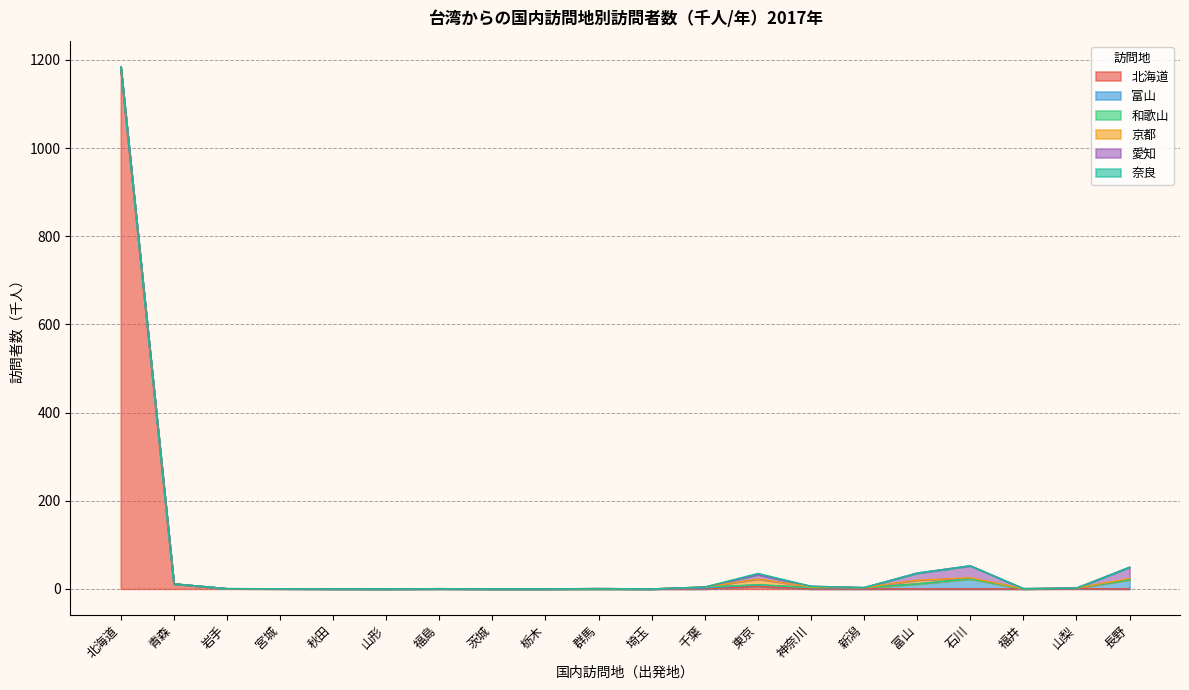

Which has a higher value, 秋田 or 石川?

秋田